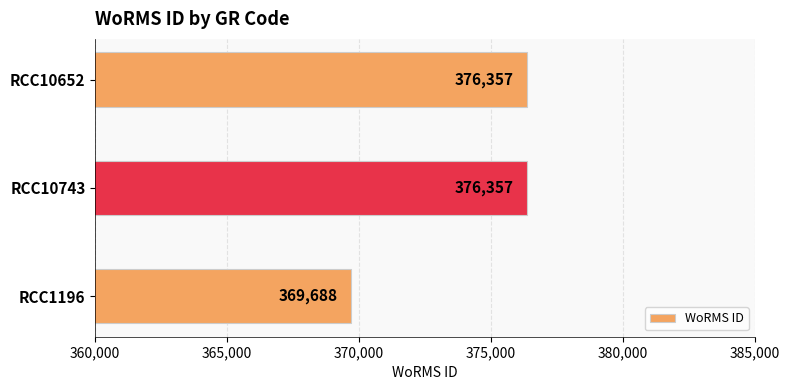

What is the sum of all values?

1122402